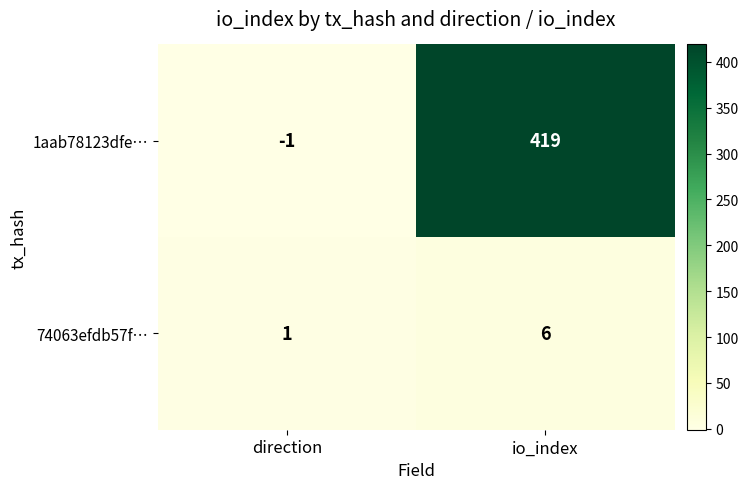

How many values in the 1aab78123dfe… series are below 419?

1